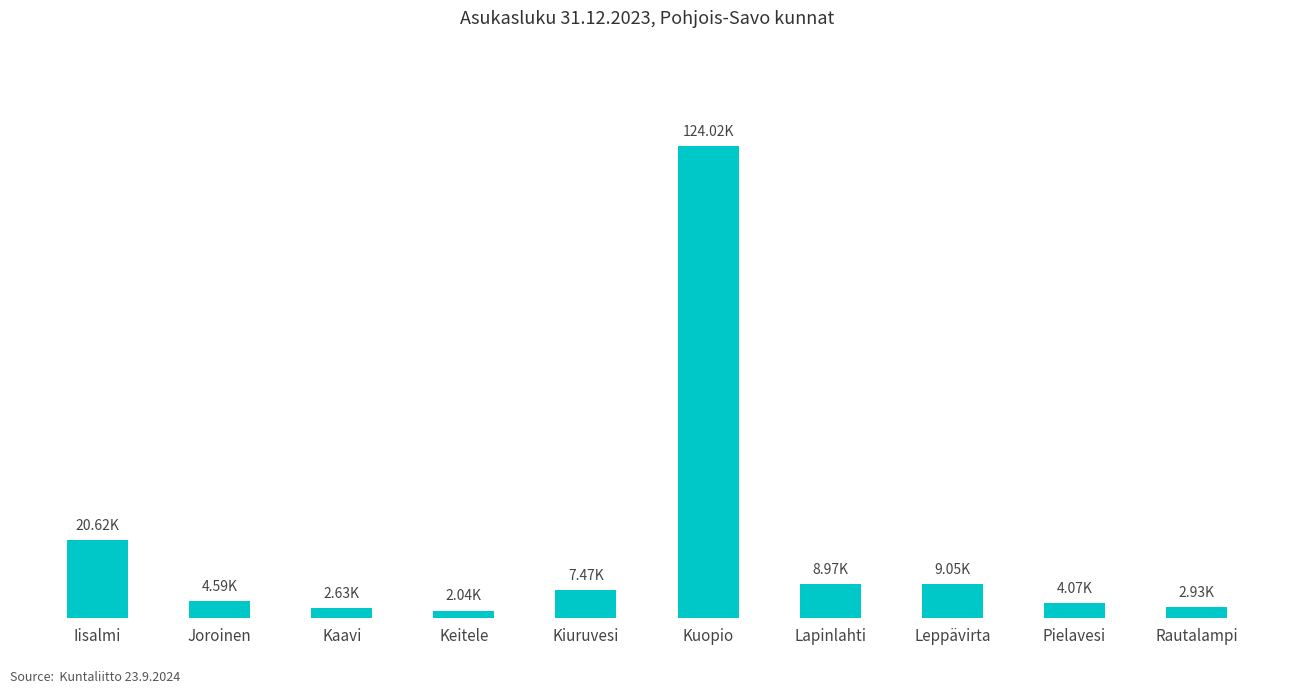

Between Kuopio and Joroinen, which is larger?

Kuopio